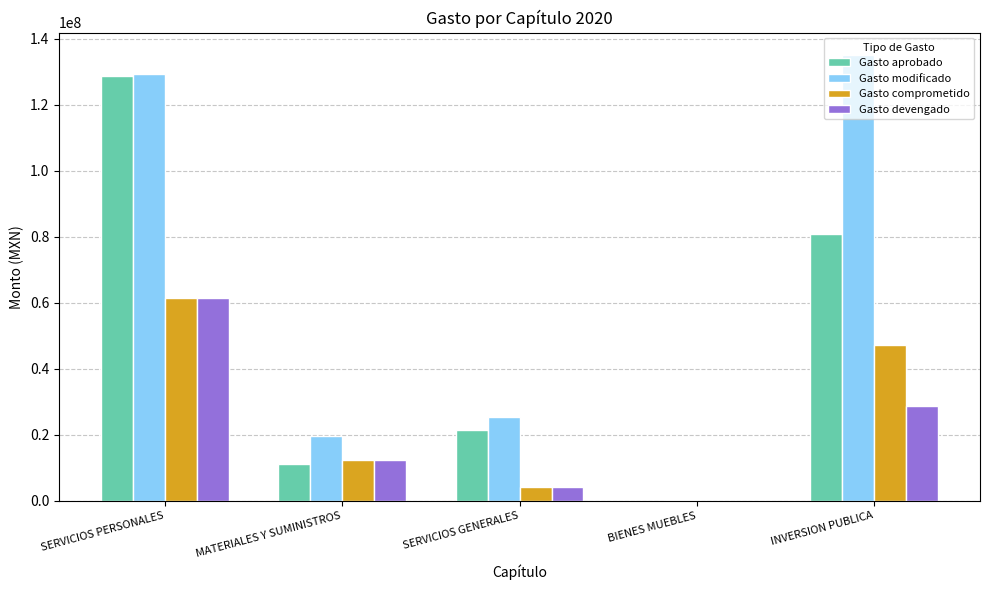

How many data points does each series have?

5